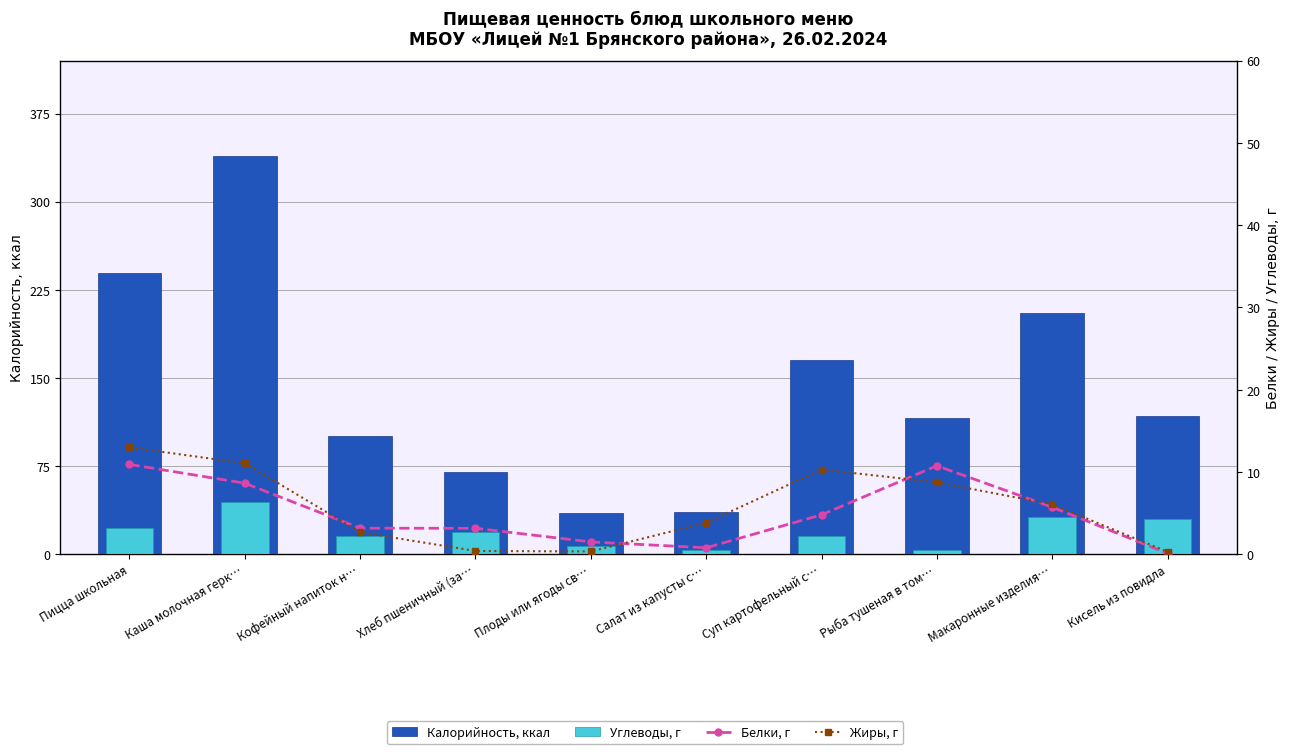

What position from the right is Пицца школьная?

10